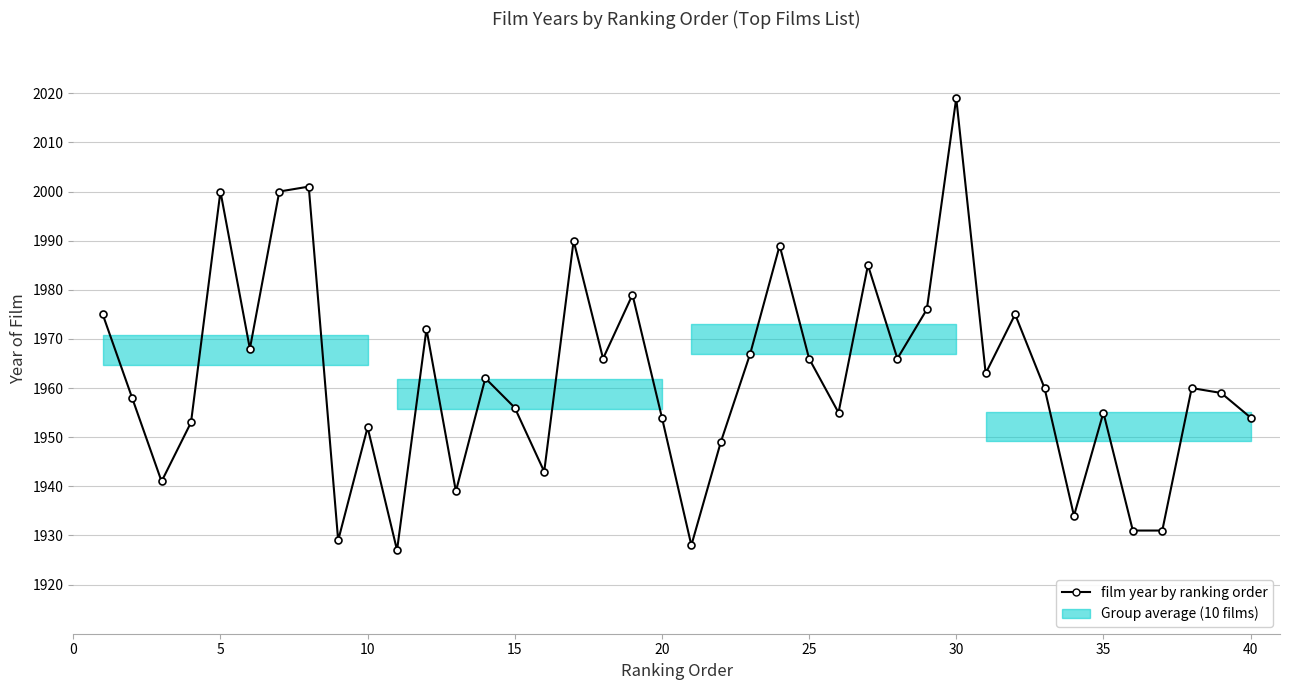

The value at 5 is 461. True or false?

False